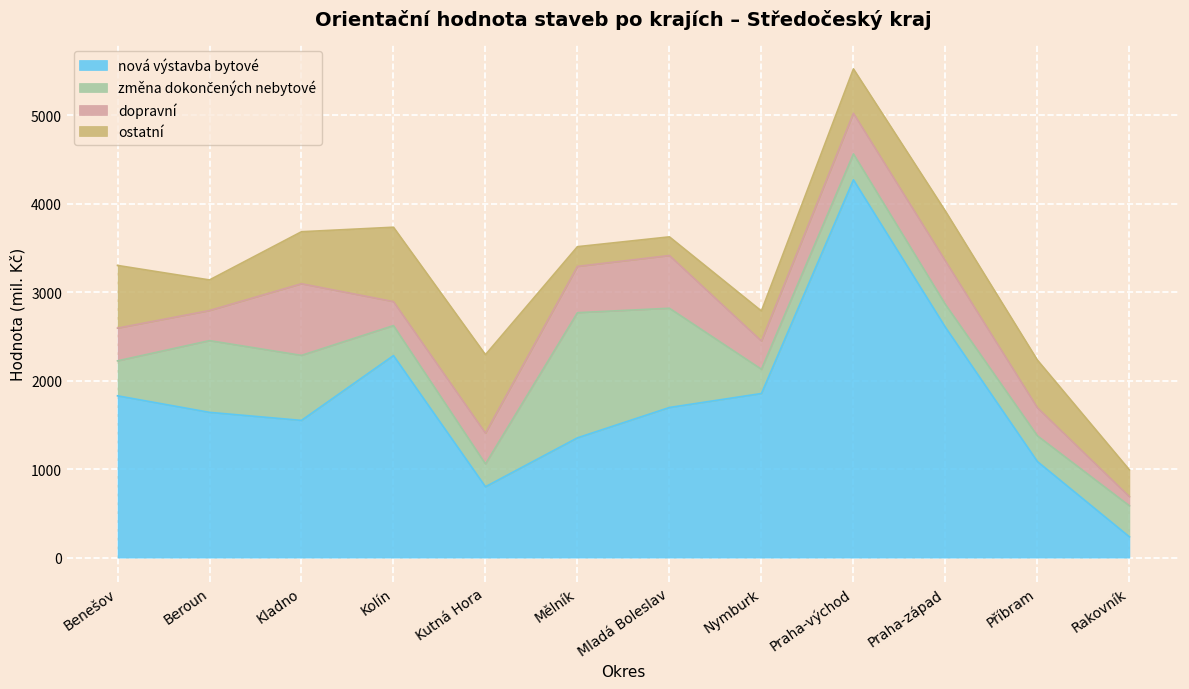

The ostatní series shows 709 at Benešov. True or false?

True